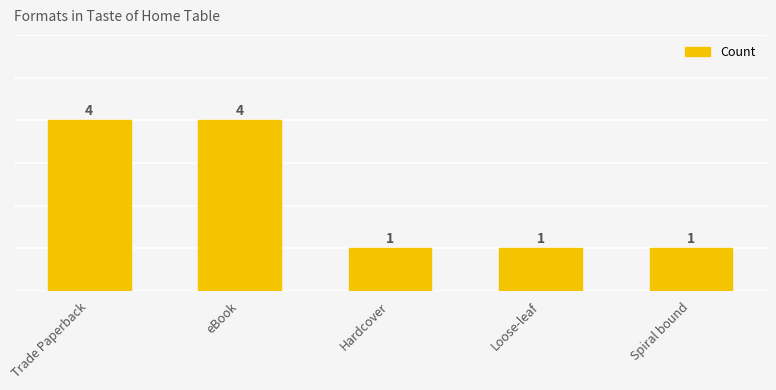

Count the values in the range 1 to 4.

5